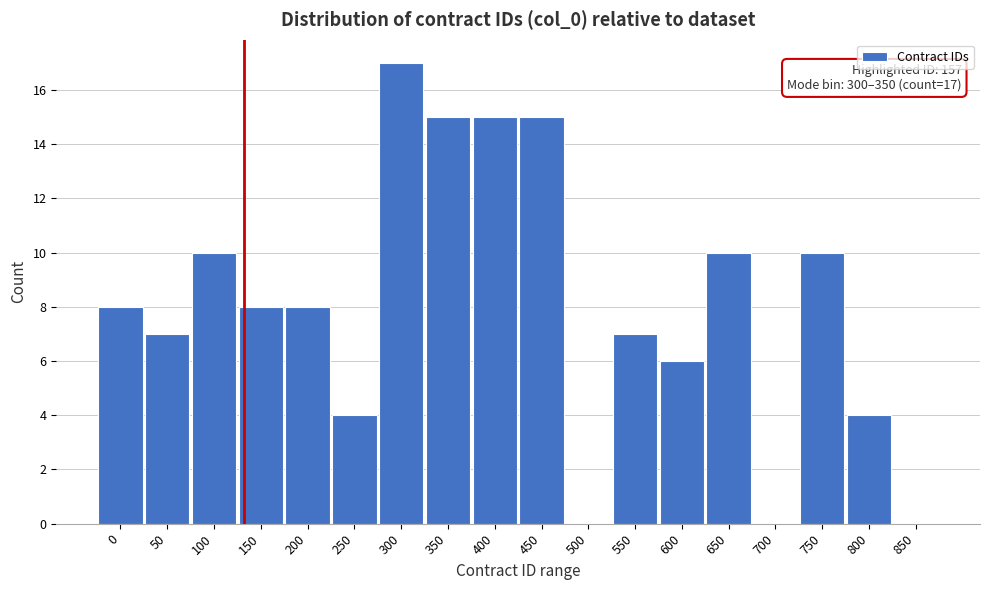

Reading right to left, transcribe all the data shown in this chart.

850=0	800=4	750=10	700=0	650=10	600=6	550=7	500=0	450=15	400=15	350=15	300=17	250=4	200=8	150=8	100=10	50=7	0=8